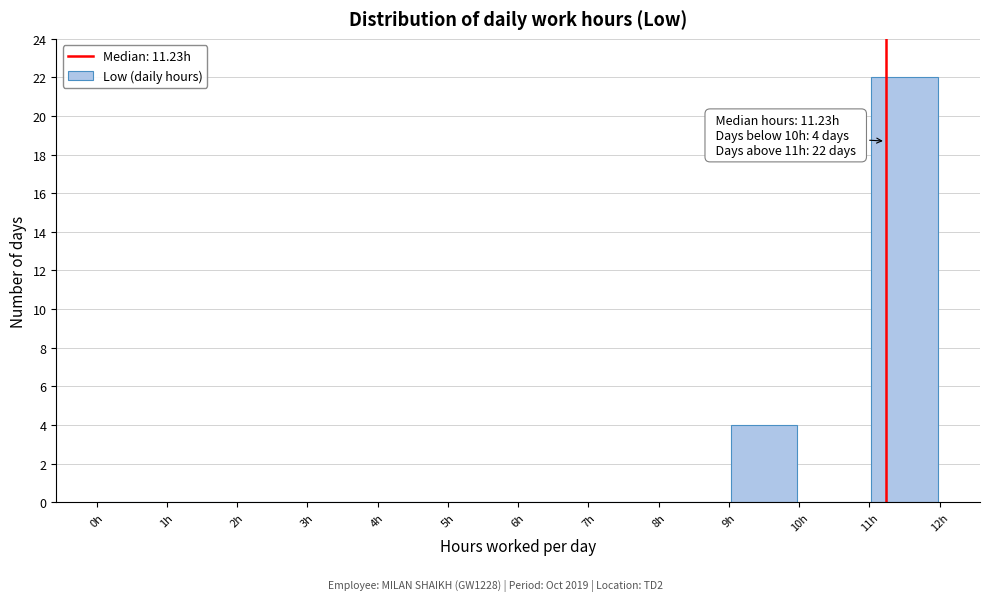

Which range on the x-axis has the tallest bar?

11 to 12